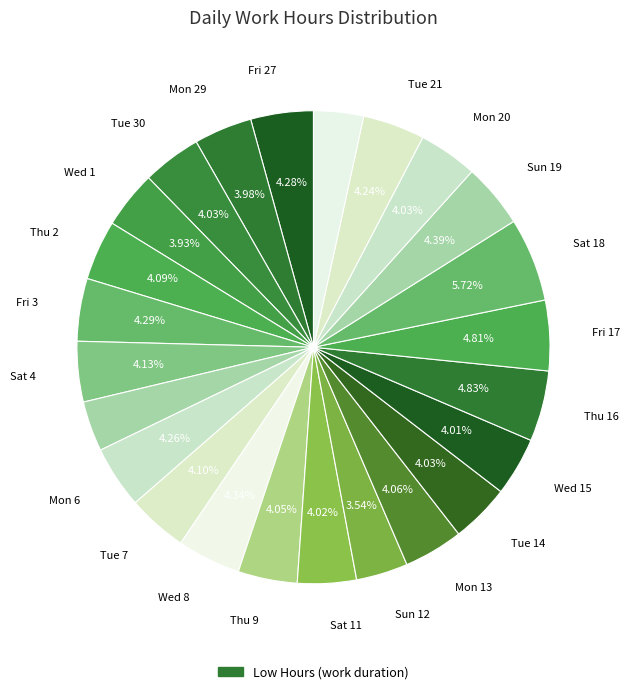

Rank the categories by value from highest to lowest.

Sat 18, Thu 16, Fri 17, Sun 19, Wed 8, Fri 3, Fri 27, Mon 6, Tue 21, Sat 4, Tue 7, Thu 2, Mon 13, Thu 9, Tue 14, Mon 20, Tue 30, Sat 11, Wed 15, Mon 29, Wed 1, Sun 12, Sun 5, Wed 22